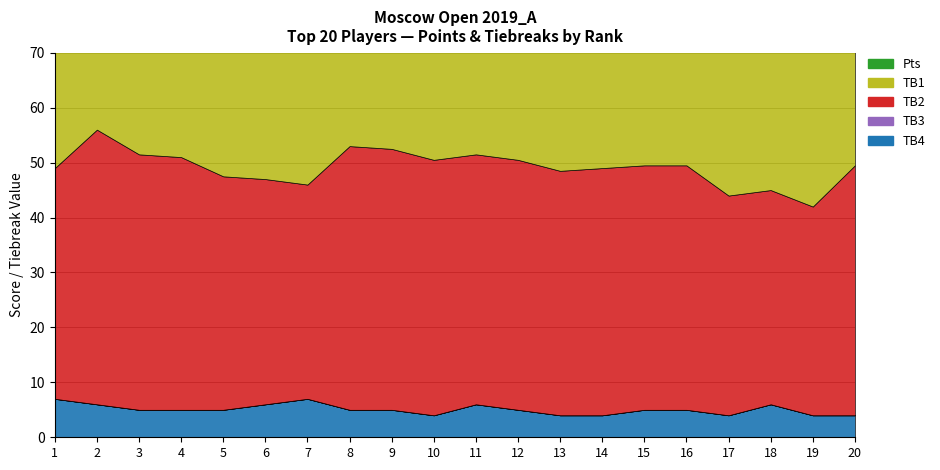

The value of TB3 at 1 is 0.0. True or false?

True